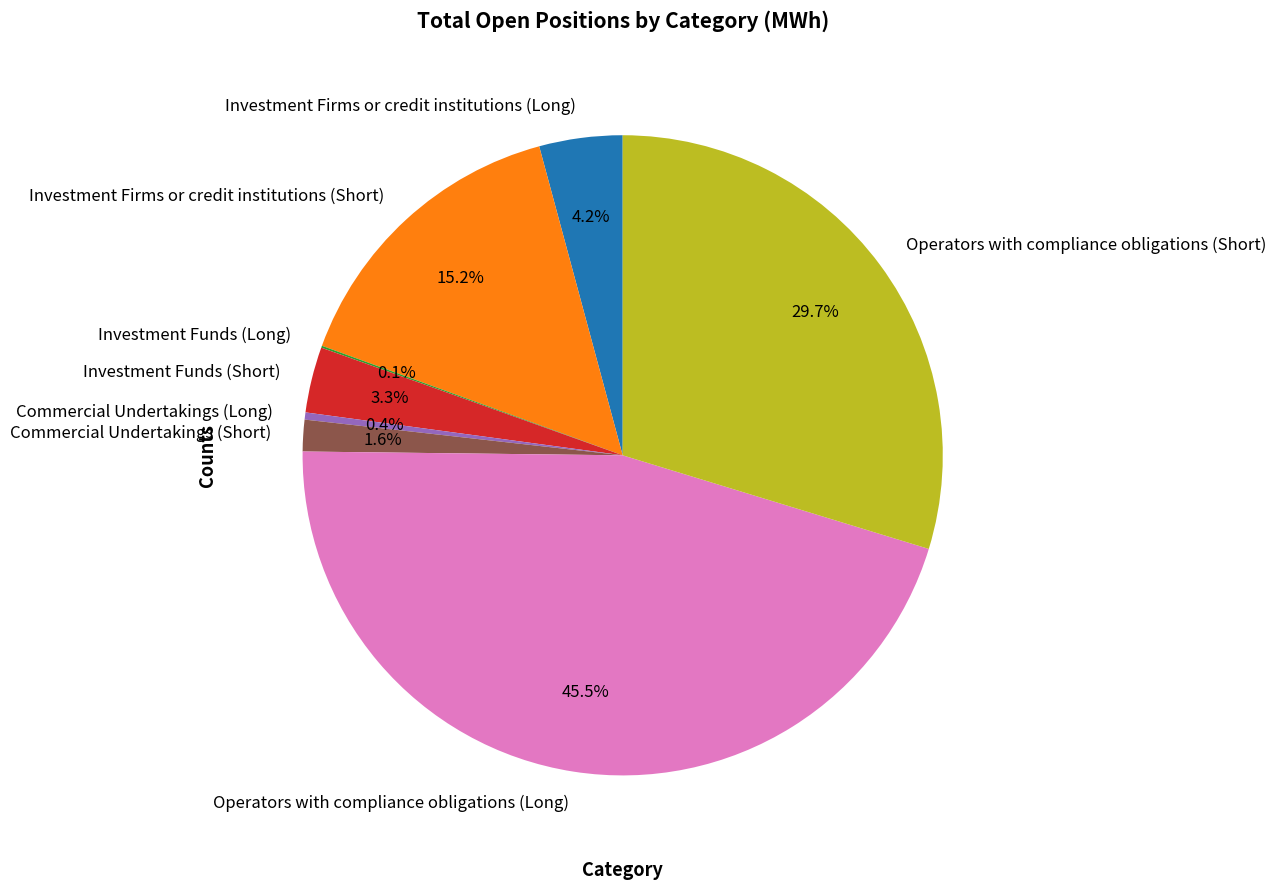

Is the sum of Commercial Undertakings (Short) and Investment Firms or credit institutions (Long) greater than half?

No